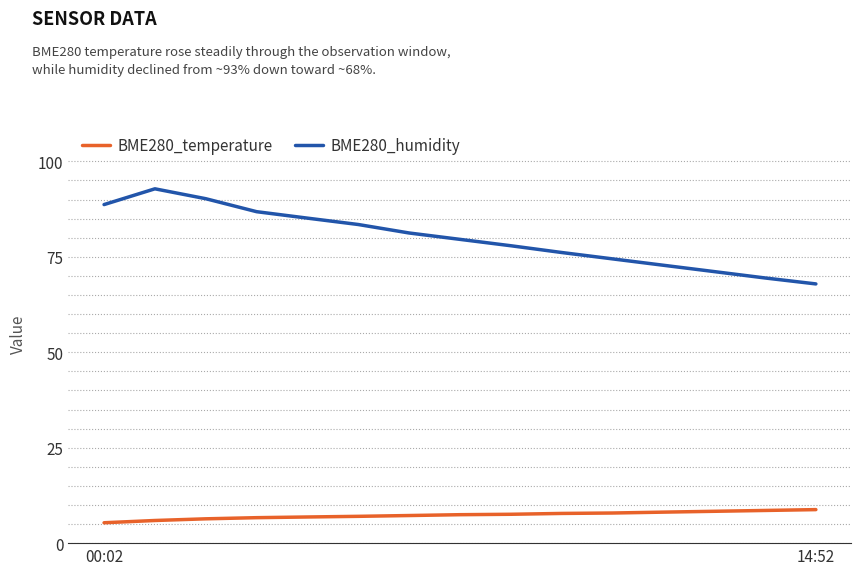

Which series has the largest total across all categories?

BME280_humidity